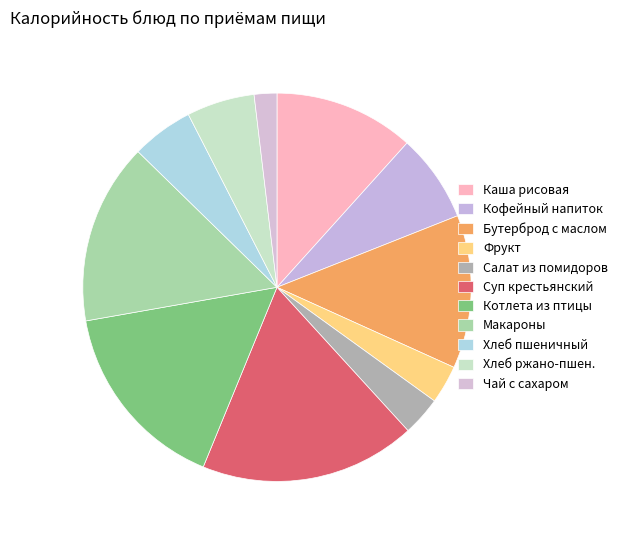

Is there any slice that represents more than half of the pie?

No